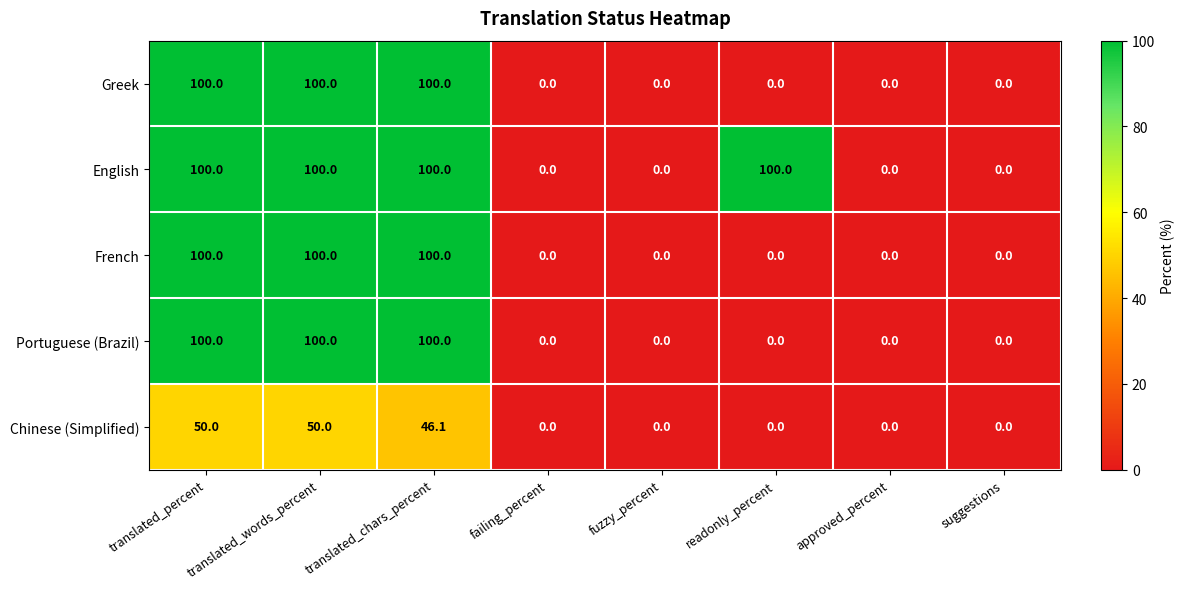

At how many categories does at least one series exceed 19?

4